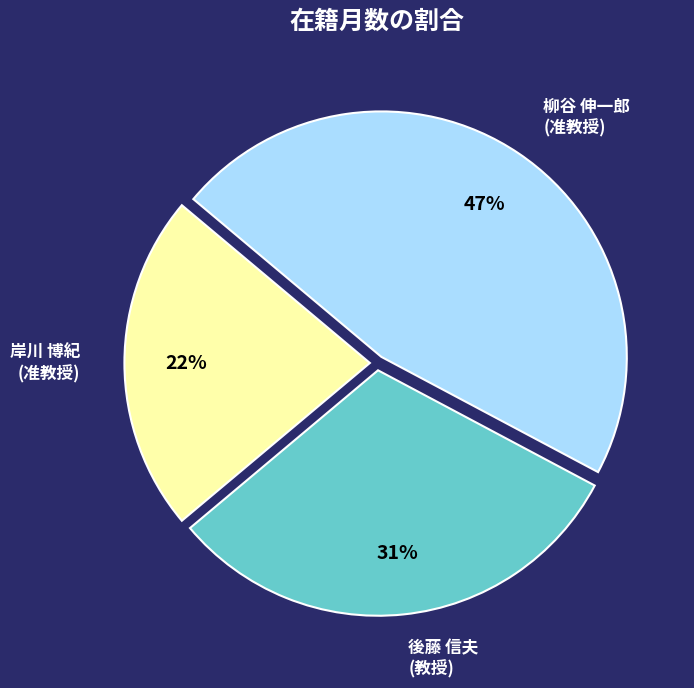

To the nearest percent, what portion does 柳谷 伸一郎 (准教授) represent?

47%